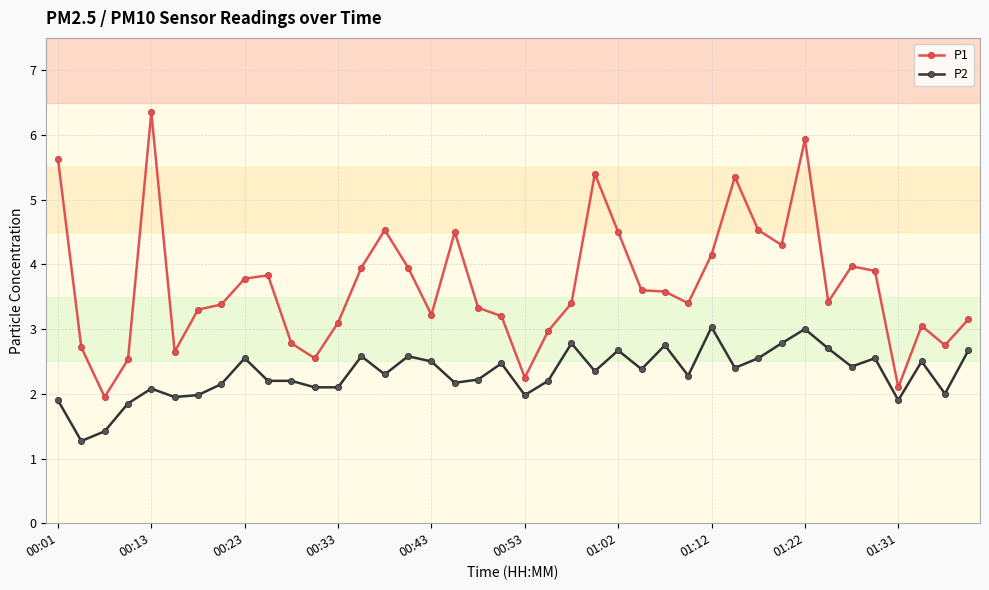

Which series has the largest total across all categories?

P1